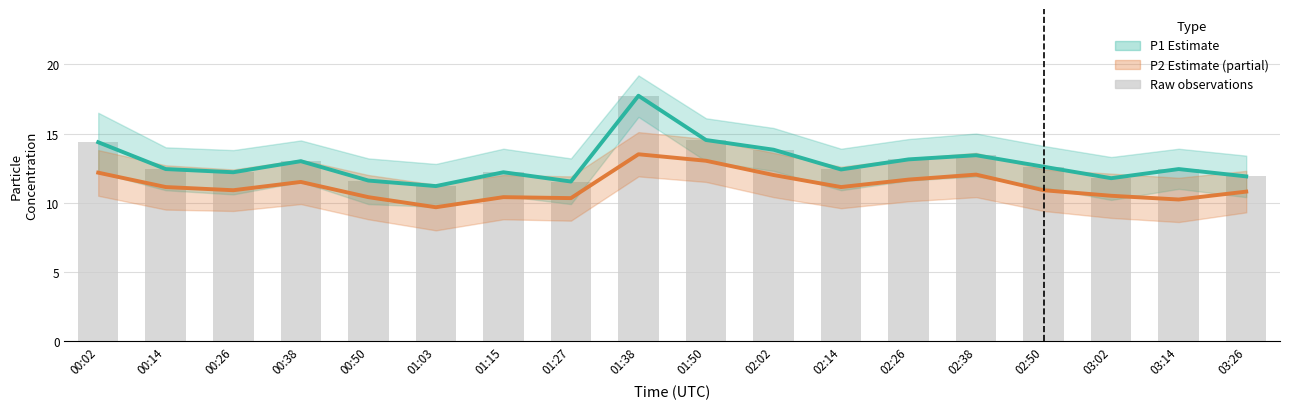

Between 00:02 and 00:50, which series saw the biggest shift?

P1 (PM10)